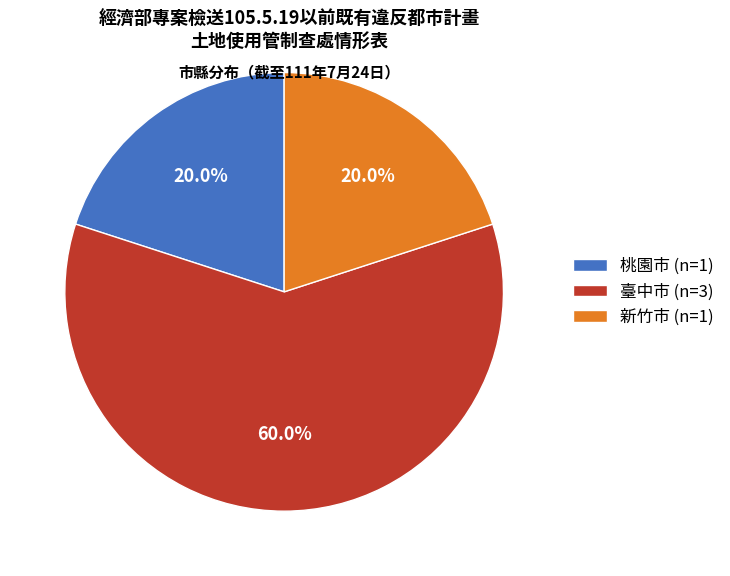

Does 新竹市 account for over 50% of the chart?

No